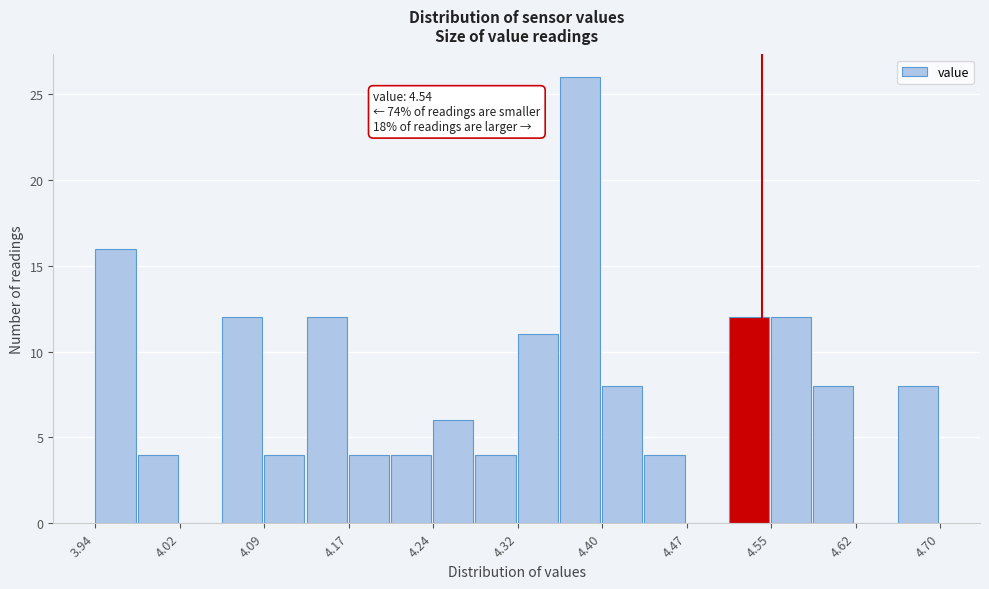

Read against the x-axis, roughly where is the centre of the tallest bar?

4.38